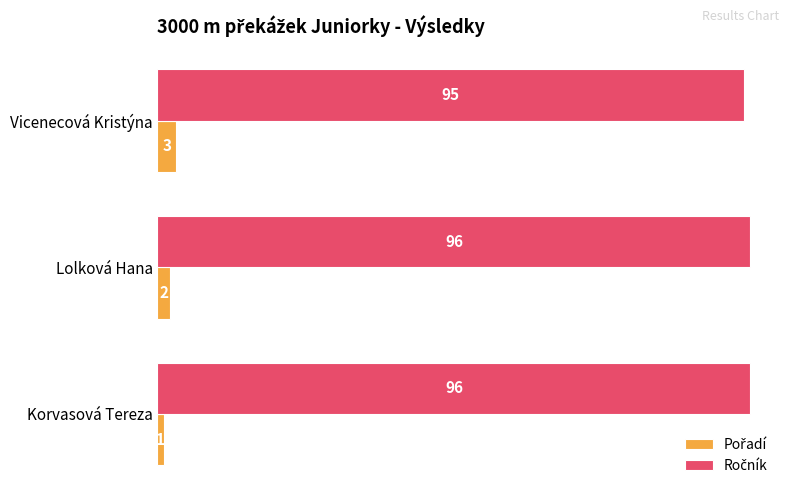

What is the total value across all series at Vicenecová Kristýna?

98